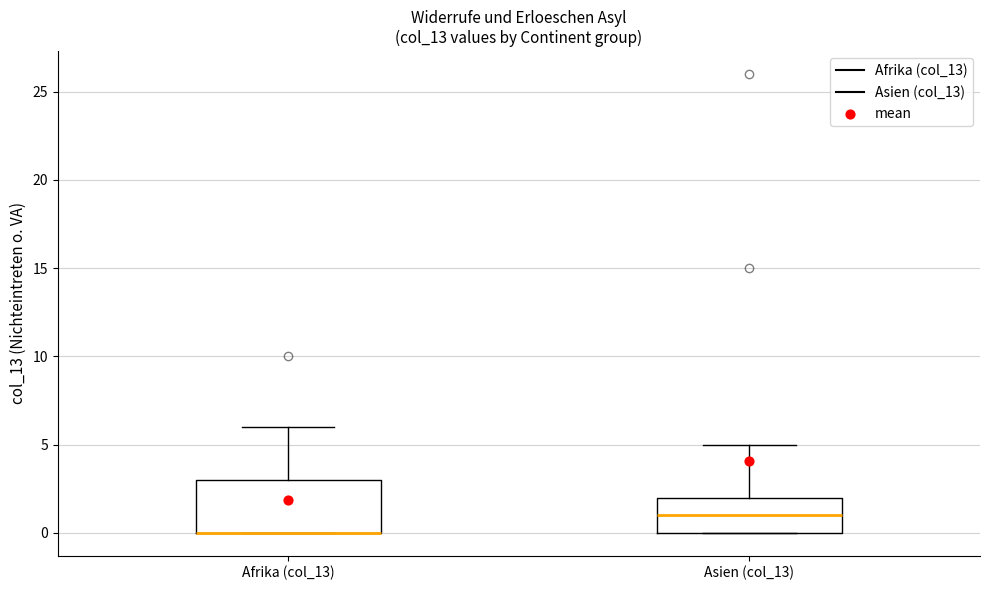

Reading left to right, read every box against the y-axis: the position of its median line, the range the box covers, and the ends of its whiskers. The values are not printed on the chart, so give them approximately, as read against the axis.

Afrika (col_13): median 0 (drawn on the box's lower edge), box 0 to 3, whiskers 0 to 6
Asien (col_13): median 1, box 0 to 2, whiskers 0 to 5